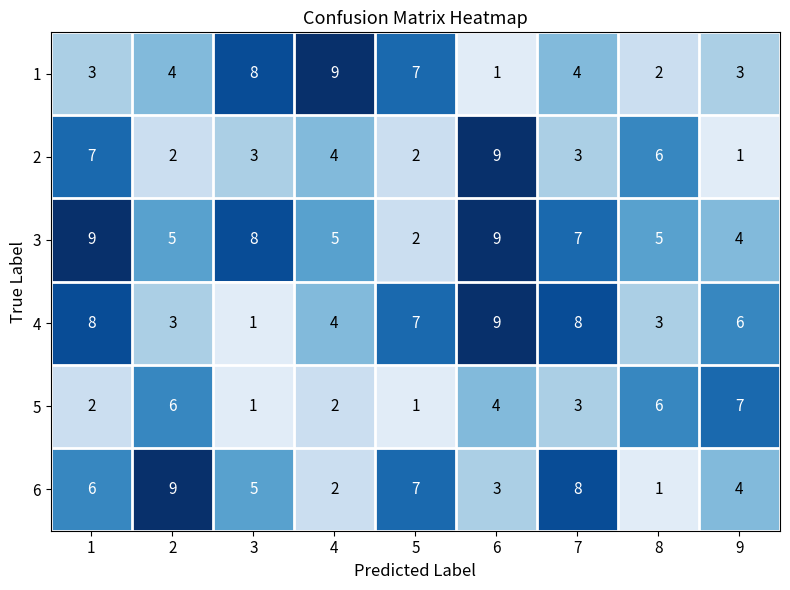

What is the minimum value shown in the chart?

1